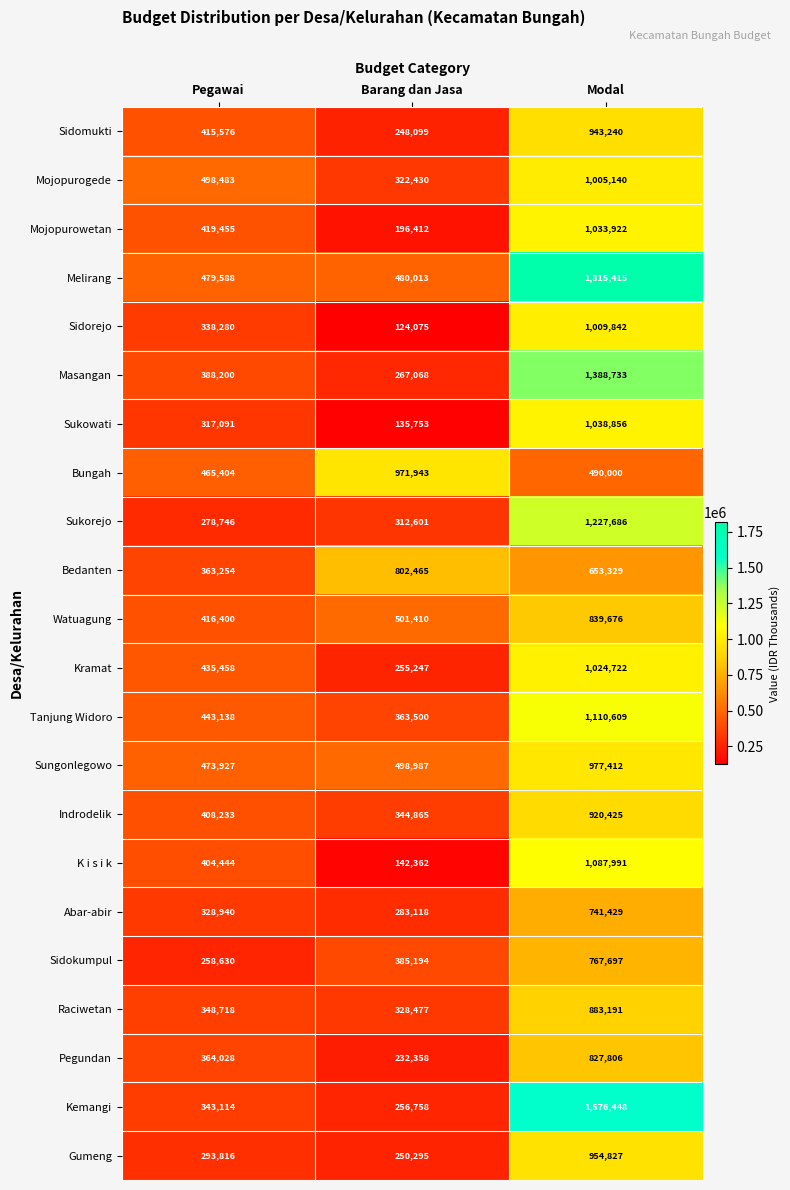

Is it true that Pegundan equals 364028 at Pegawai?

True